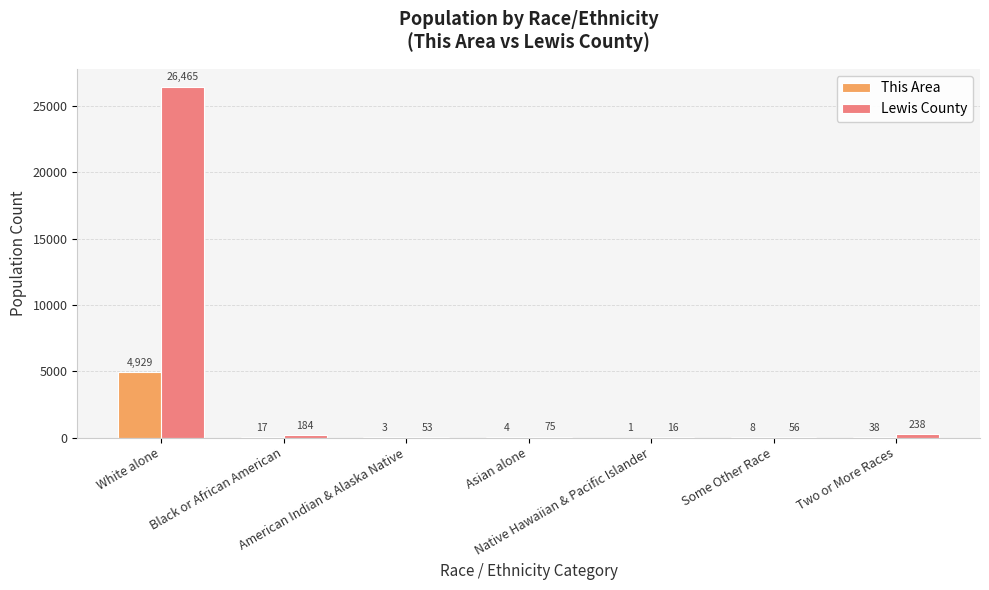

What is the sum of all Lewis County values?

27087